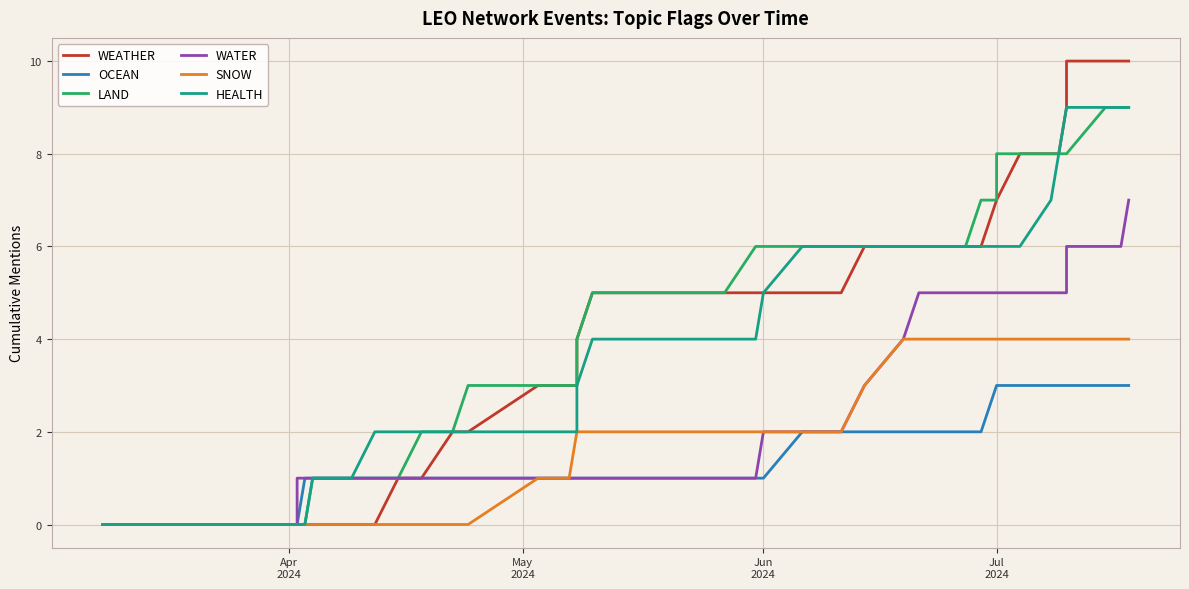

True or false: OCEAN has a value of 4 at 25.

False